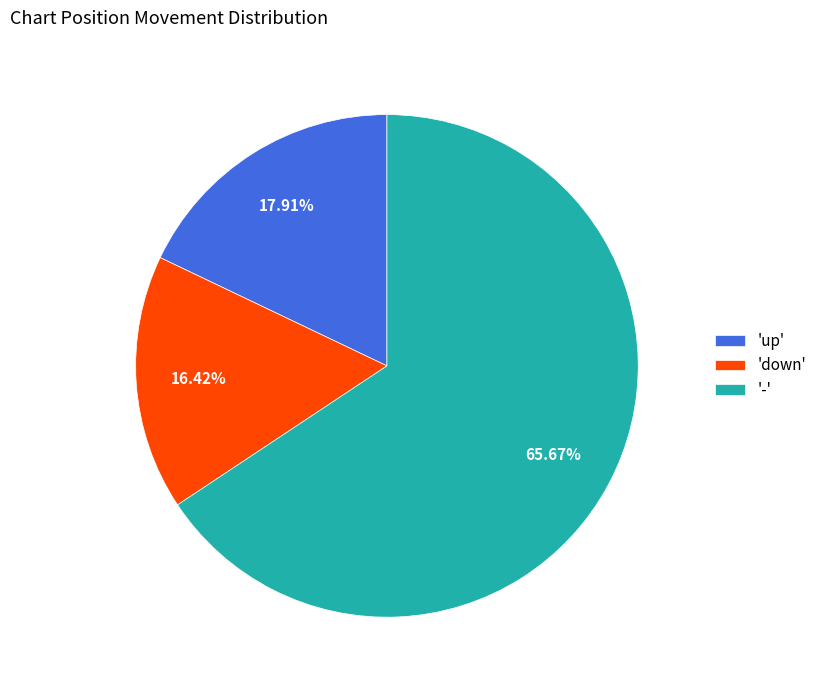

Combined, do '-' and 'down' account for over 50%?

Yes